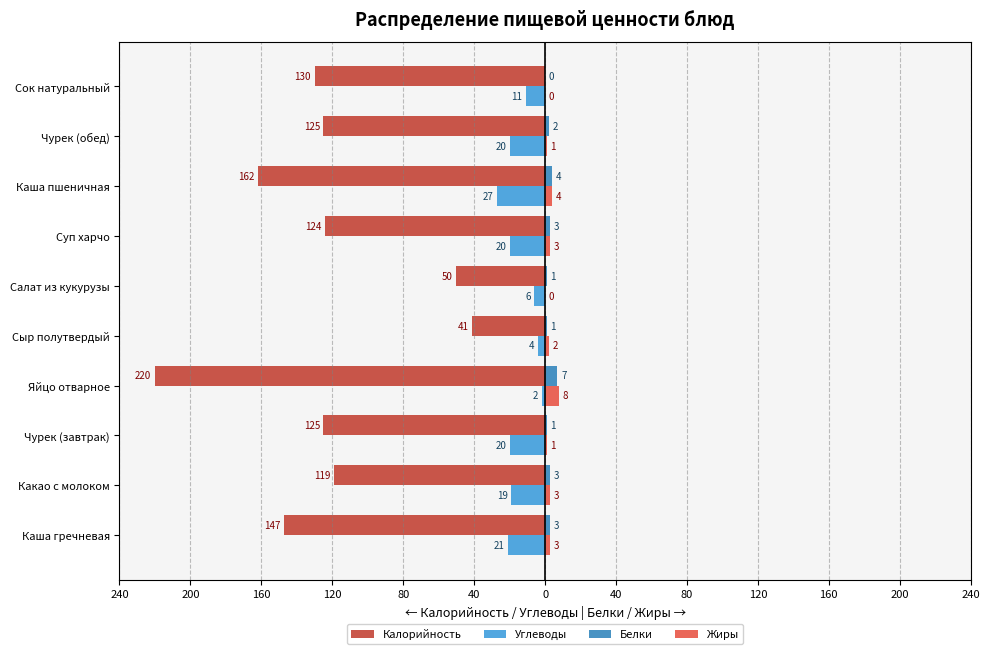

What are all the series names shown in the legend?

Калорийность, Углеводы, Белки, Жиры